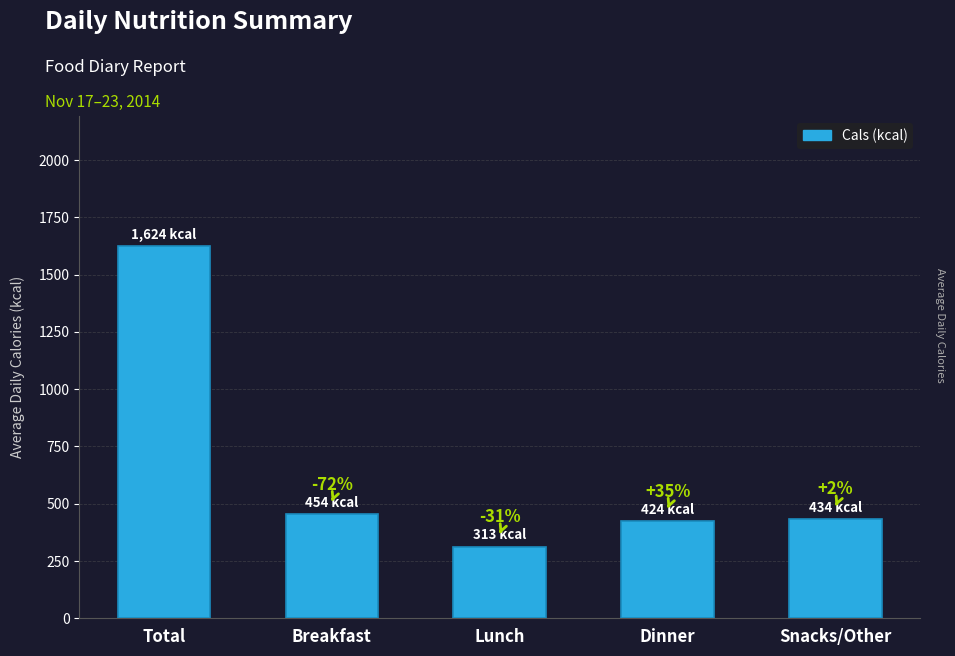

Where does the data first go above 434?

Total